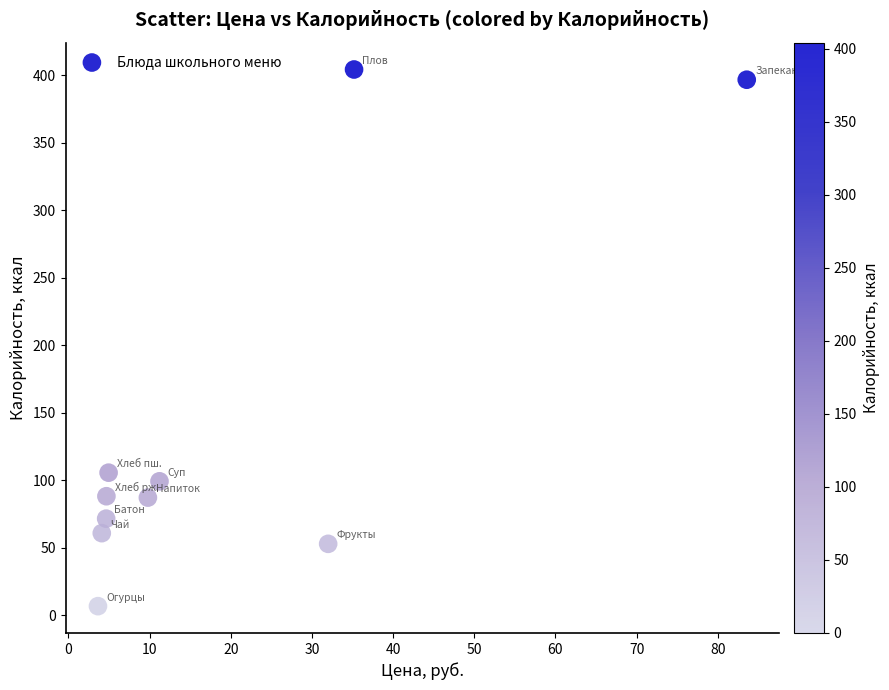

What is the average Y value?

137.2